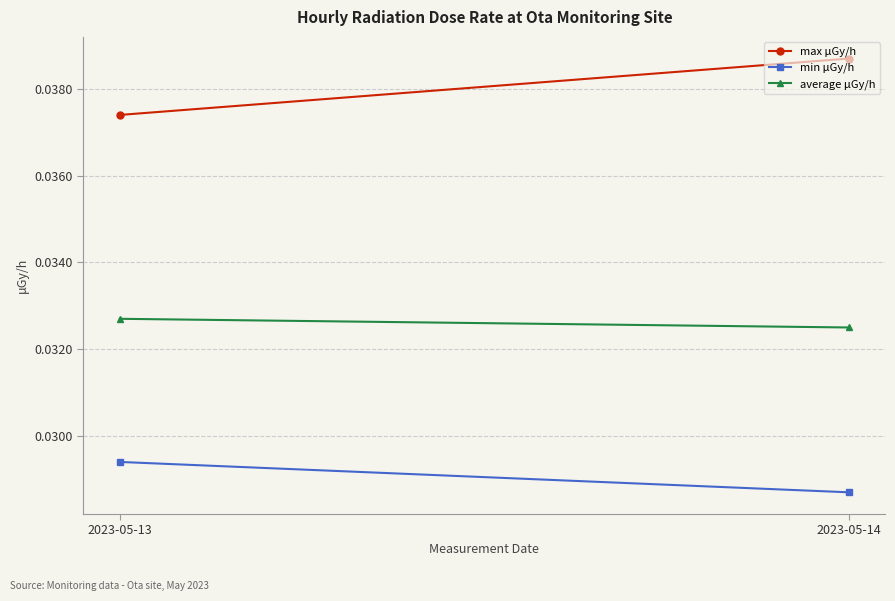

List the series in order of their peak value, highest first.

max μGy/h, average μGy/h, min μGy/h